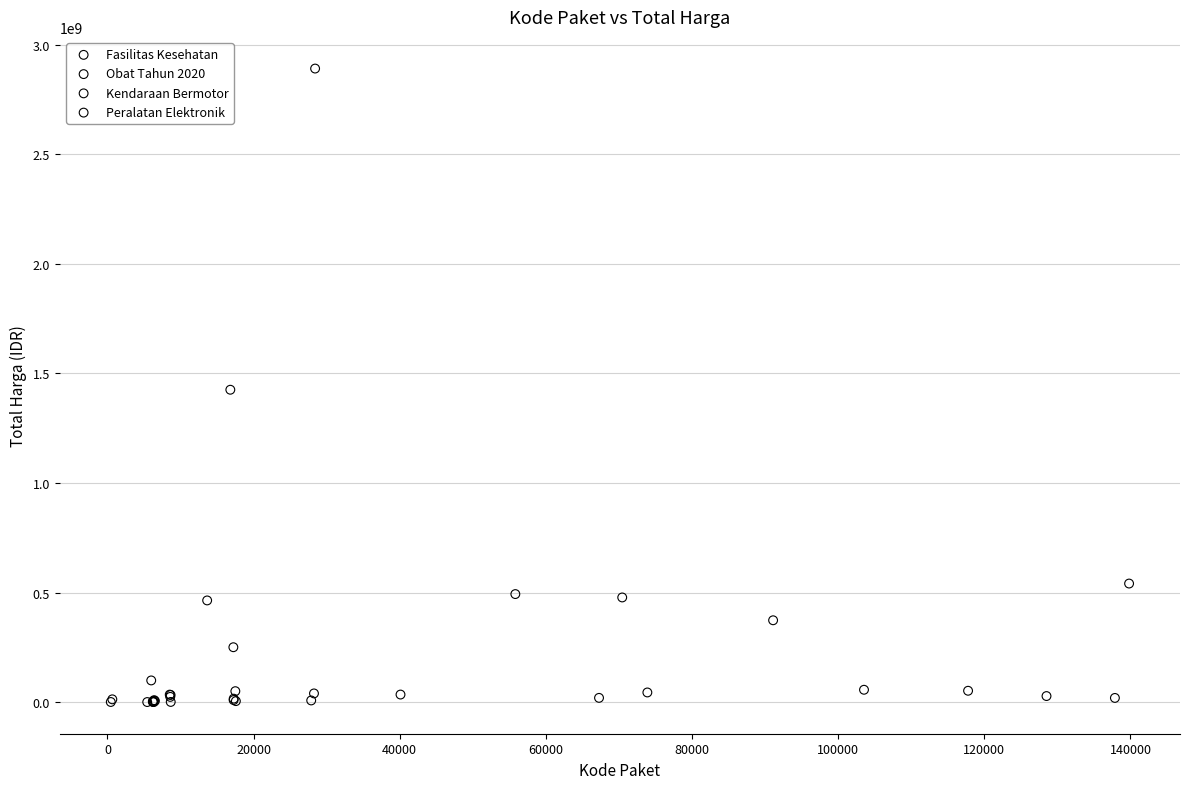

Which series has the largest Y range (max minus min)?

Fasilitas Kesehatan